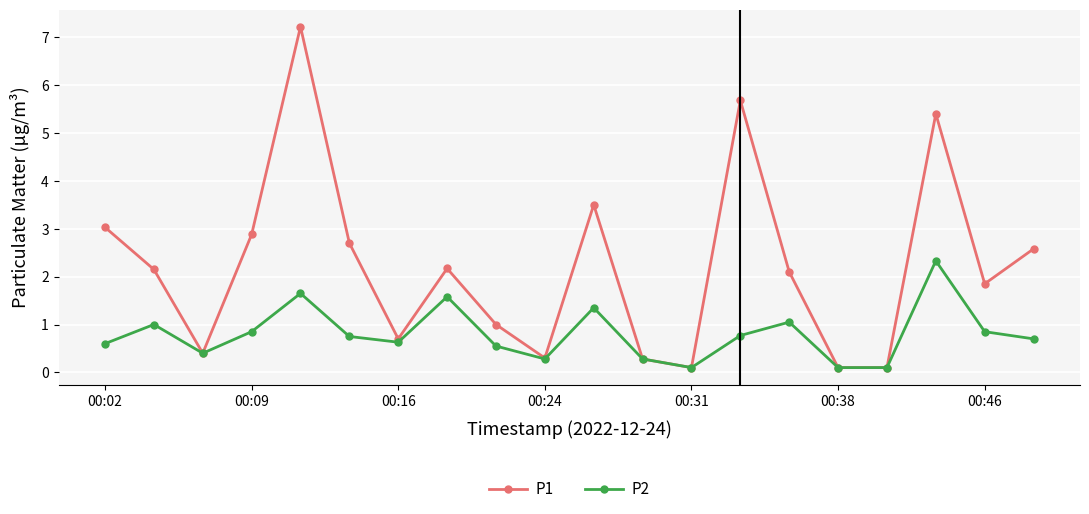

What is the value of the P1 point at the 10th from the left?

0.3